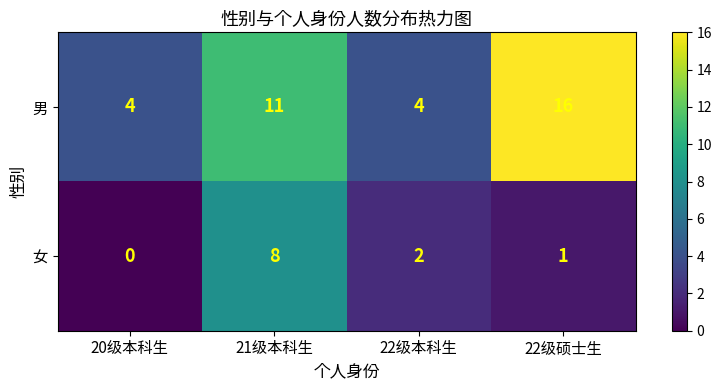

Which label corresponds to the largest value in the chart?

22级硕士生